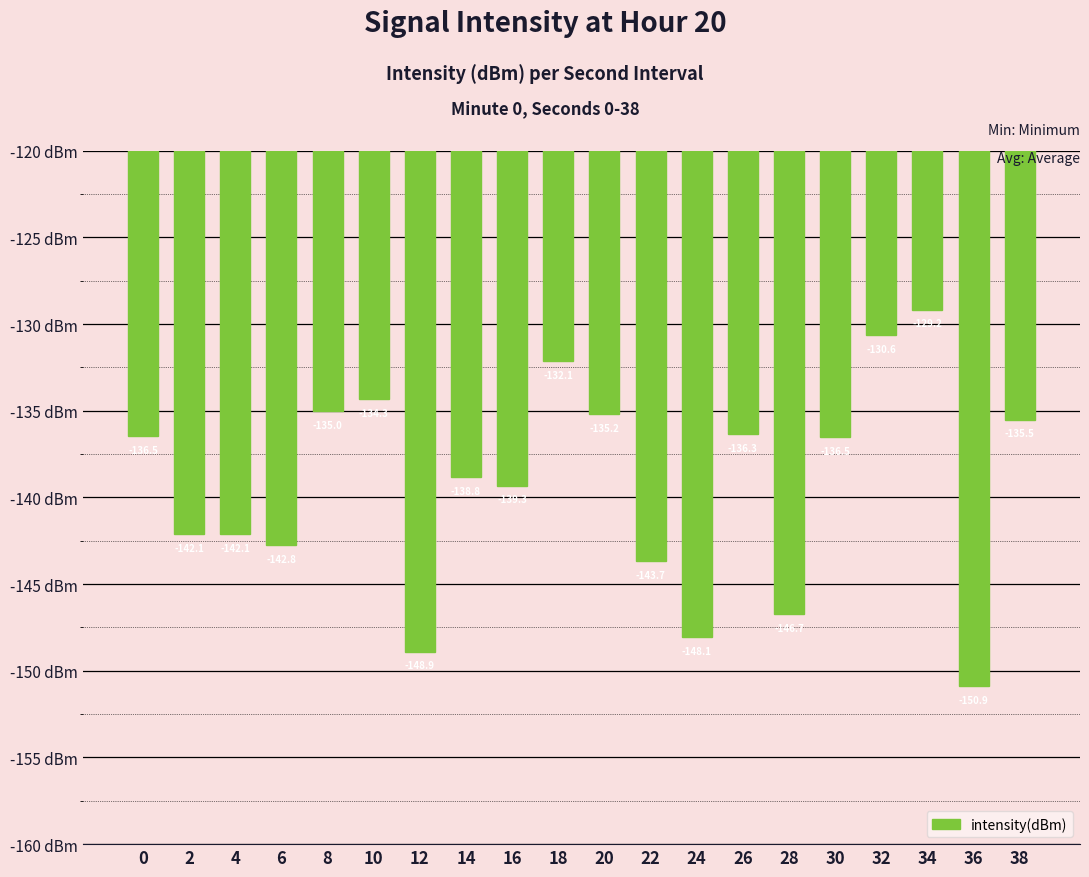

What is the average value?

-139.2